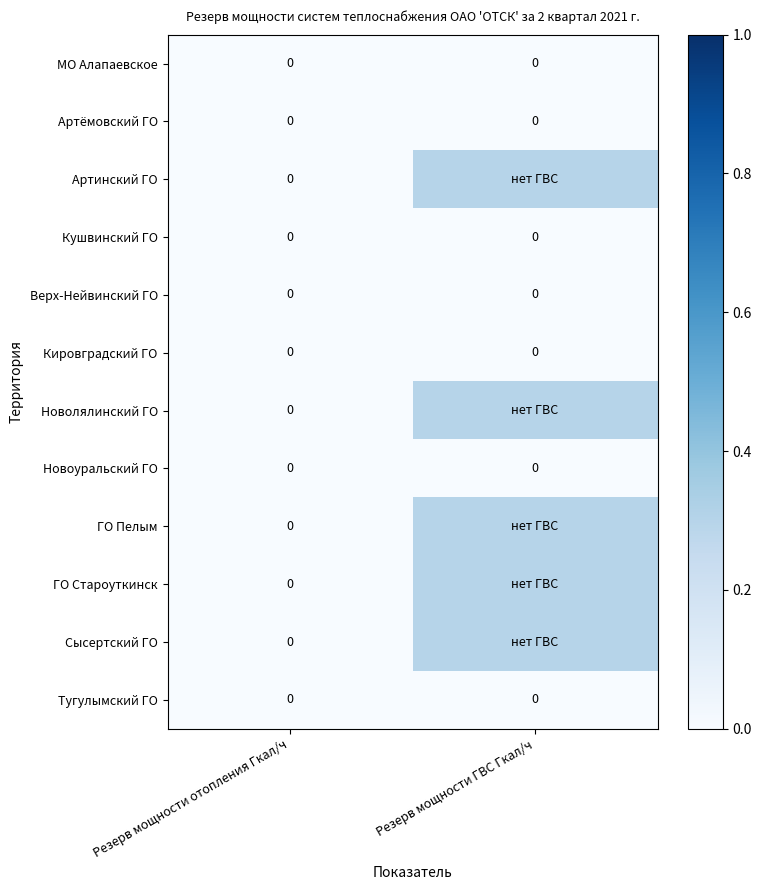

The Тугулымский ГО series shows 0.0 at Резерв мощности ГВС Гкал/ч. True or false?

True